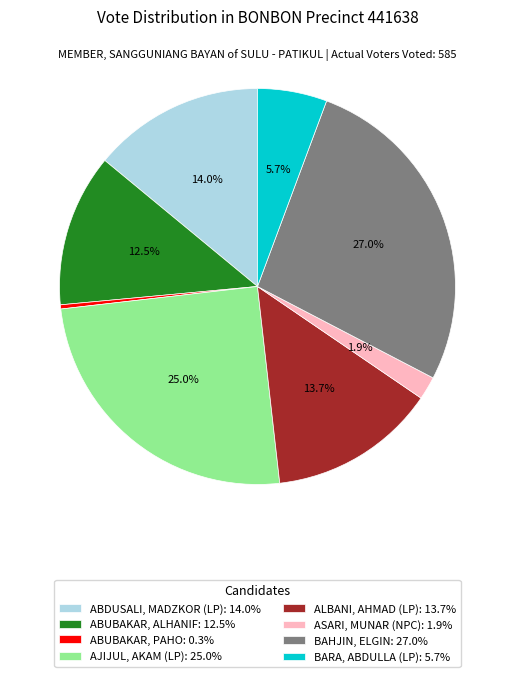

Rank the categories by value from highest to lowest.

BAHJIN, ELGIN, AJIJUL, AKAM (LP), ABDUSALI, MADZKOR (LP), ALBANI, AHMAD (LP), ABUBAKAR, ALHANIF, BARA, ABDULLA (LP), ASARI, MUNAR (NPC), ABUBAKAR, PAHO